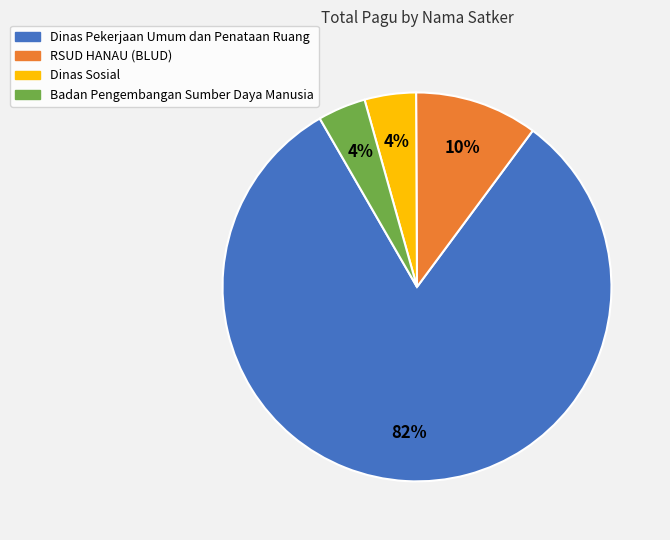

To the nearest percent, what portion does RSUD HANAU (BLUD) represent?

10%